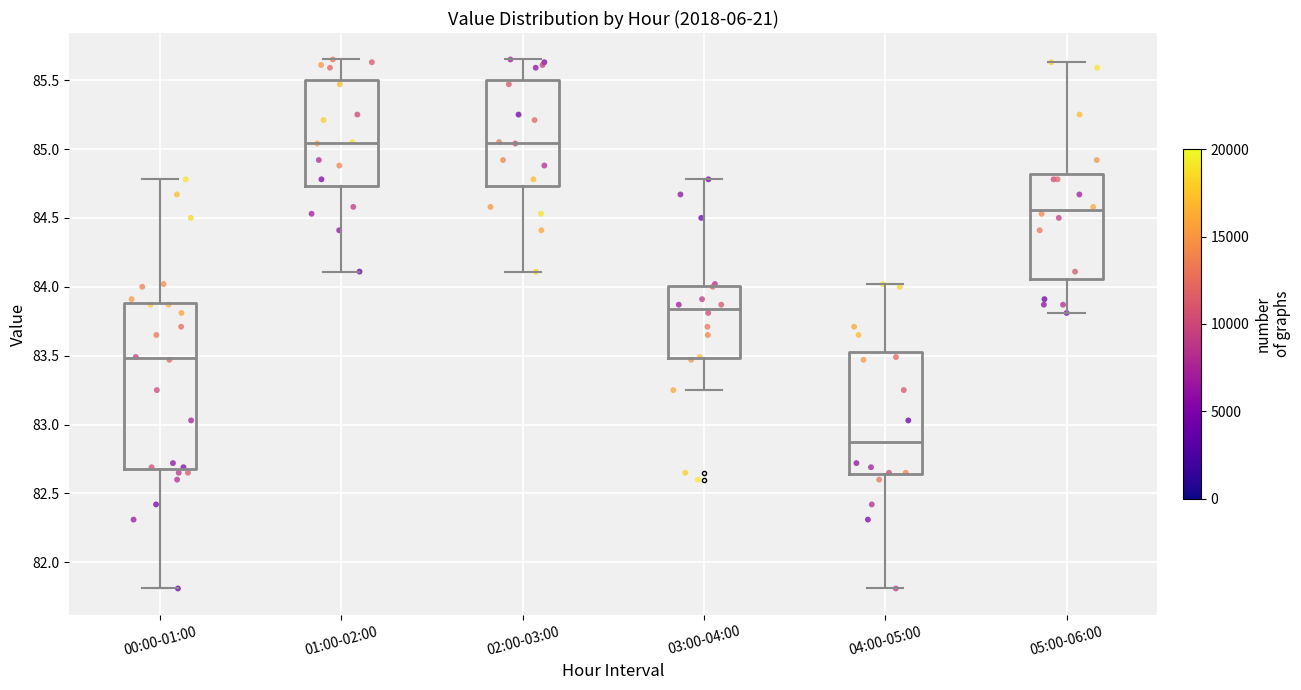

Reading left to right, read every box against the y-axis: the position of its median line, the range the box covers, and the ends of its whiskers. The values are not printed on the chart, so give them approximately, as read against the axis.

00:00-01:00: median 83.50, box 82.70 to 83.90, whiskers 81.80 to 84.80
01:00-02:00: median 85.05, box 84.75 to 85.50, whiskers 84.10 to 85.65
02:00-03:00: median 85.05, box 84.75 to 85.50, whiskers 84.10 to 85.65
03:00-04:00: median 83.85, box 83.50 to 84.00, whiskers 83.25 to 84.80
04:00-05:00: median 82.90, box 82.65 to 83.55, whiskers 81.80 to 84.00
05:00-06:00: median 84.55, box 84.05 to 84.80, whiskers 83.80 to 85.65